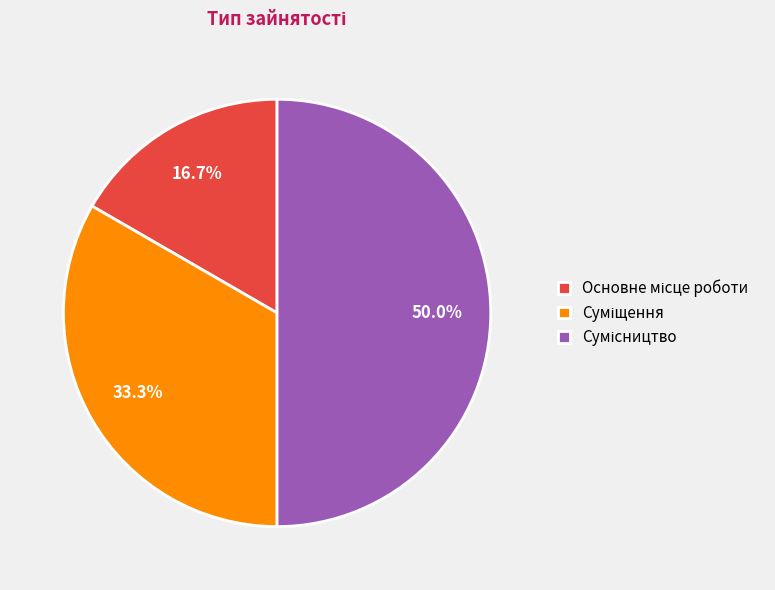

Which has a higher value, Сумісництво or Основне місце роботи?

Сумісництво